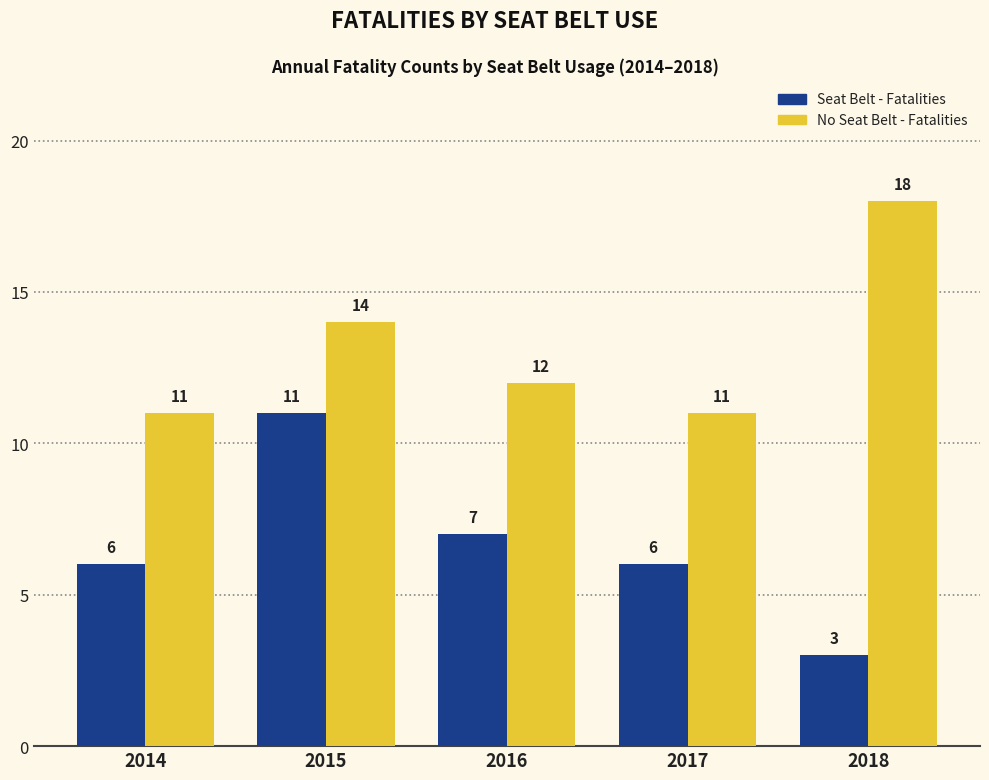

What is the maximum value shown in the chart?

18